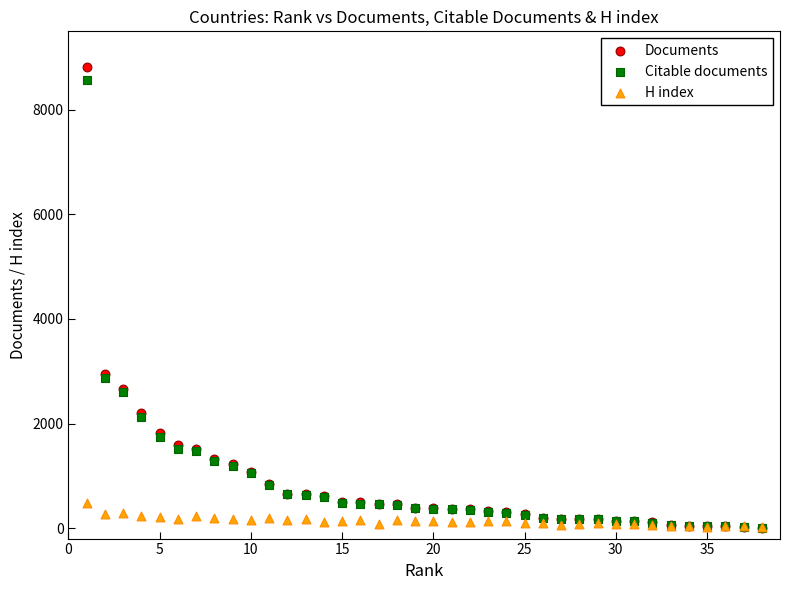

What are all the series names shown in the legend?

Documents, Citable documents, H index